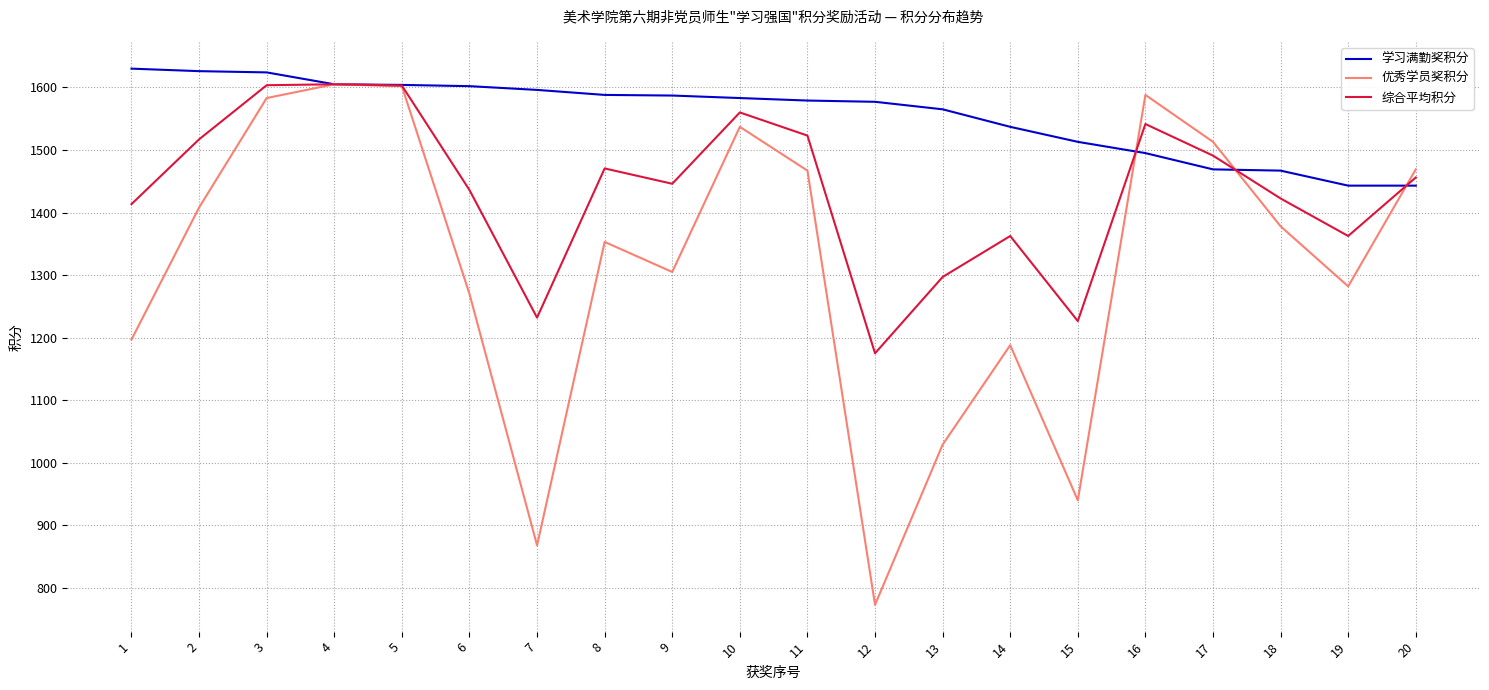

Count the number of data series in this chart.

3